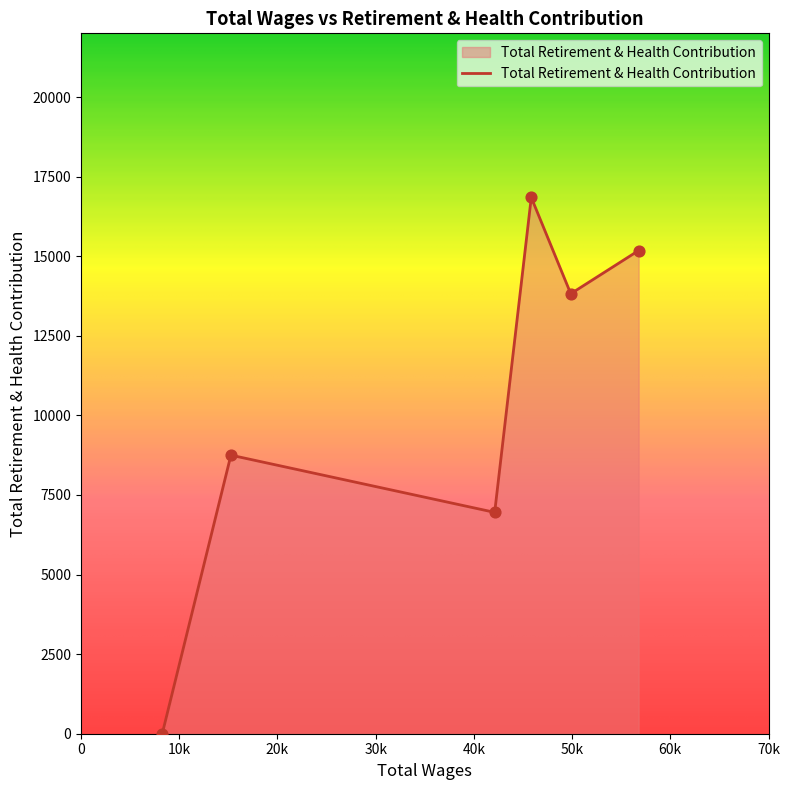

What is the sum of all values?

61545